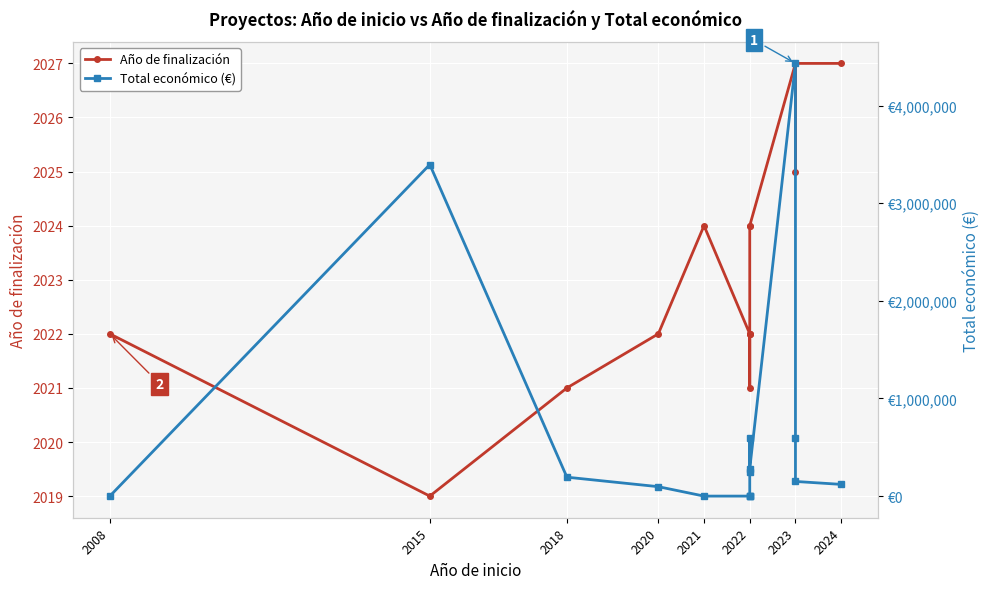

At how many categories does at least one series exceed 3800217?

1